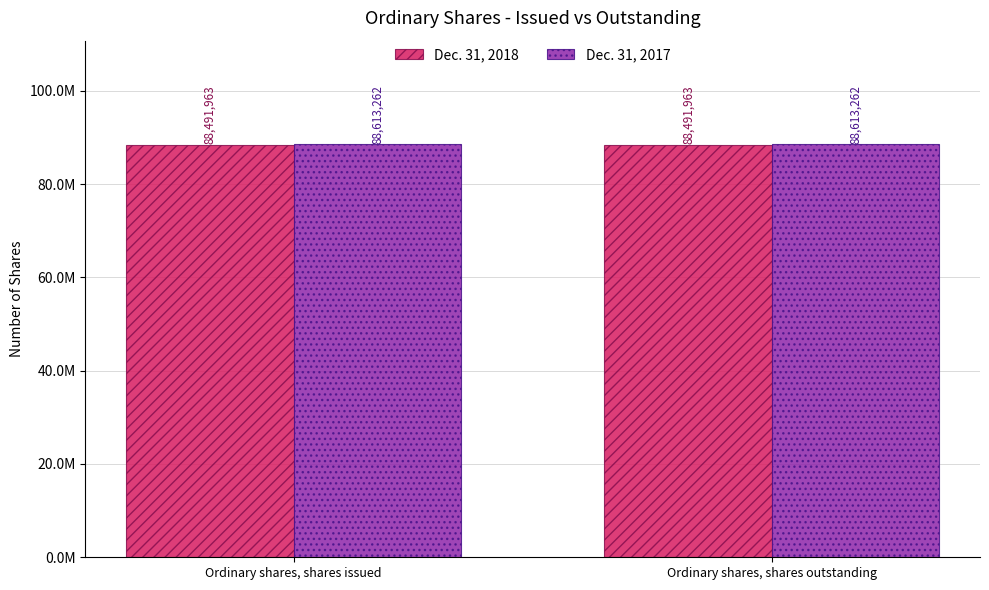

What are all the series names shown in the legend?

Dec. 31, 2018, Dec. 31, 2017